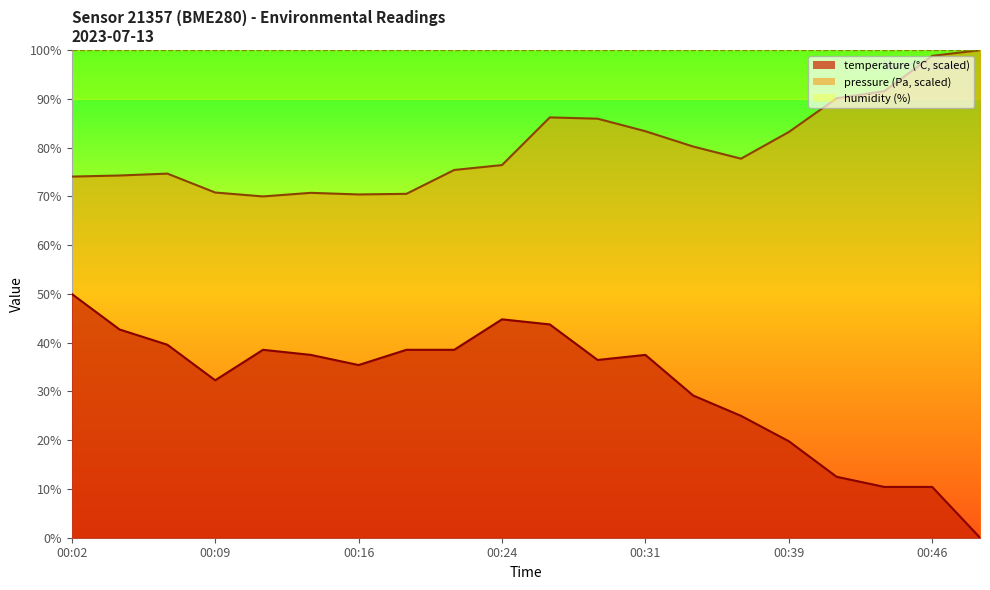

Between 00:04 and 00:39, which series saw the biggest shift?

temperature